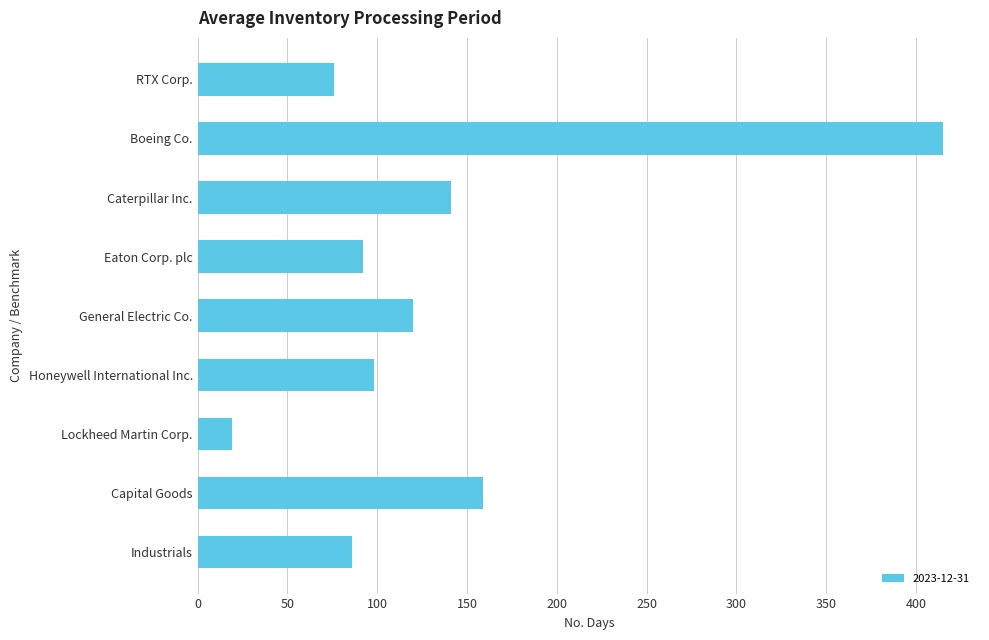

What is the label of the 8th bar from the top?

Capital Goods